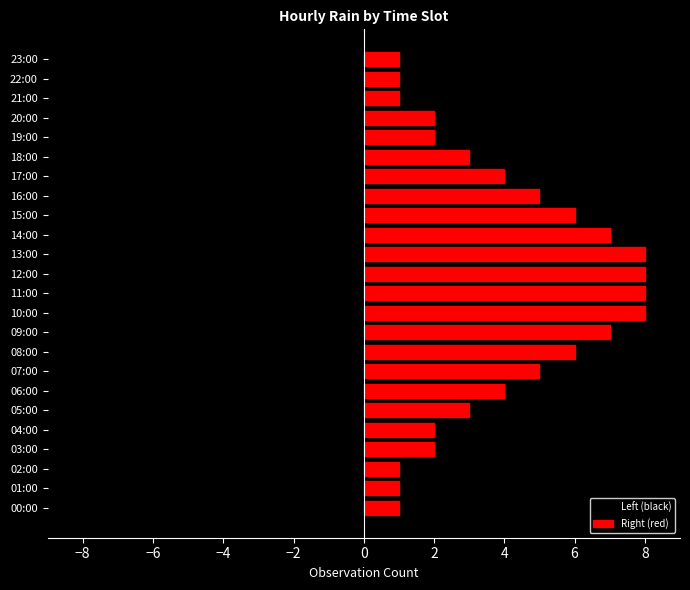

How many bars are there in each group?

2